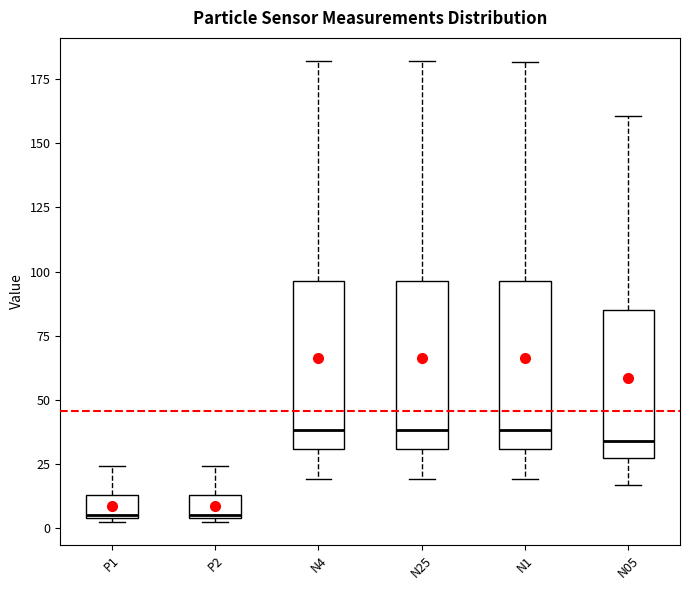

Reading left to right, transcribe this box plot: for each box, give where its median line is, the range the box spans, and where its two whiskers end, as read against the y-axis. The values are not printed on the chart, so give them approximately, as read against the axis.

P1: median 5, box 5 to 15, whiskers 5 (just below the box's lower edge) to 25
P2: median 5, box 5 to 15, whiskers 5 (just below the box's lower edge) to 25
N4: median 40, box 30 to 95, whiskers 20 to 180
N25: median 40, box 30 to 95, whiskers 20 to 180
N1: median 40, box 30 to 95, whiskers 20 to 180
N05: median 35, box 25 to 85, whiskers 15 to 160